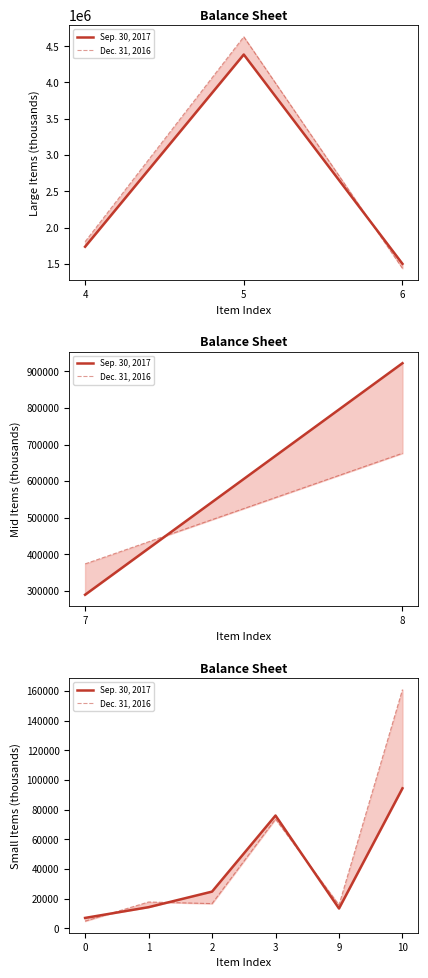

Where does the Dec. 31, 2016 series first go above 17798?

3